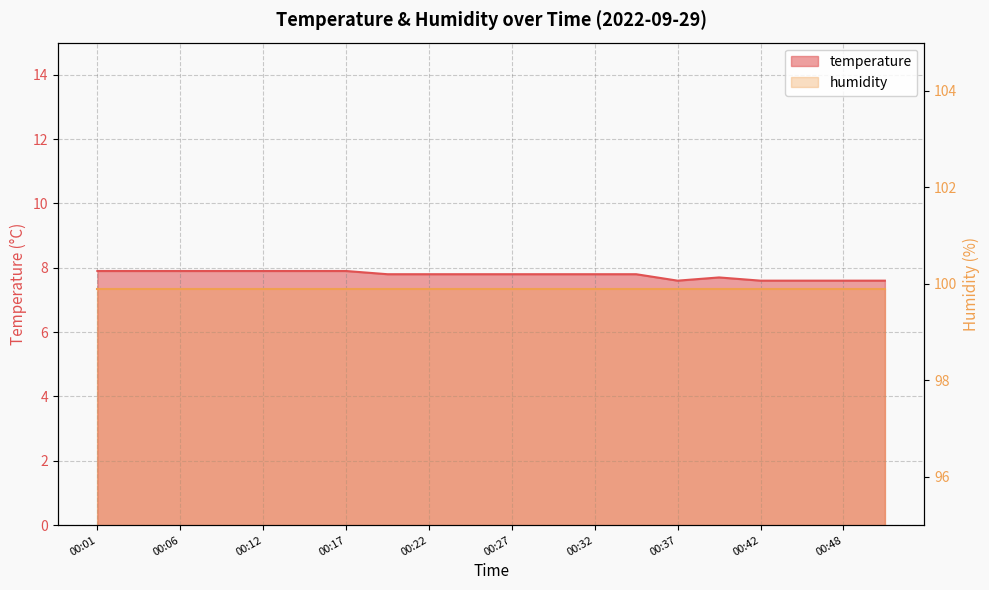

Reading left to right, extract all data points from this chart.

00:01=7.9	00:04=7.9	00:06=7.9	00:09=7.9	00:12=7.9	00:14=7.9	00:17=7.9	00:19=7.8	00:22=7.8	00:24=7.8	00:27=7.8	00:30=7.8	00:32=7.8	00:35=7.8	00:37=7.6	00:40=7.7	00:42=7.6	00:45=7.6	00:48=7.6	00:51=7.6